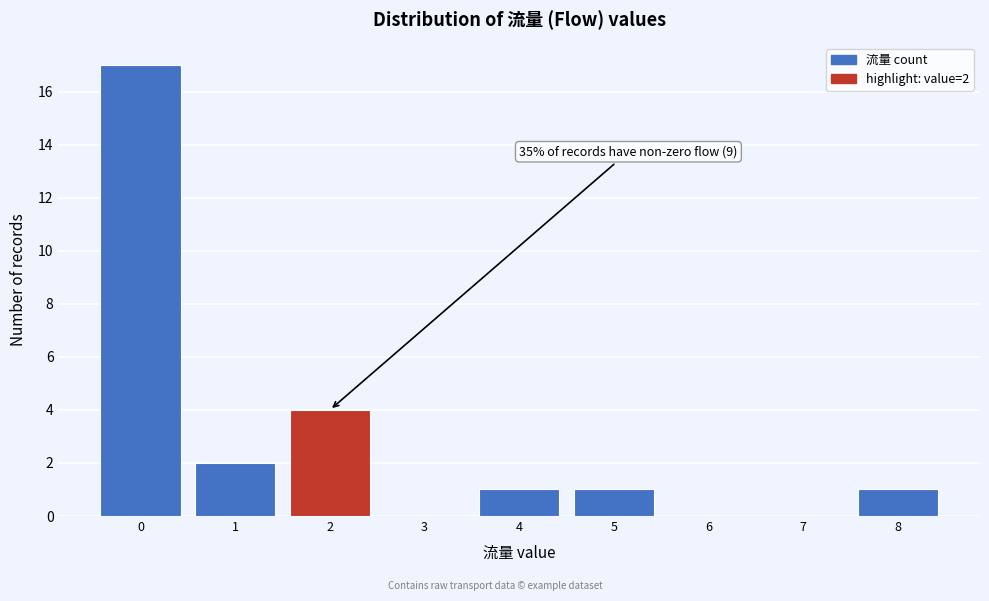

The value at 1 is 2. True or false?

True